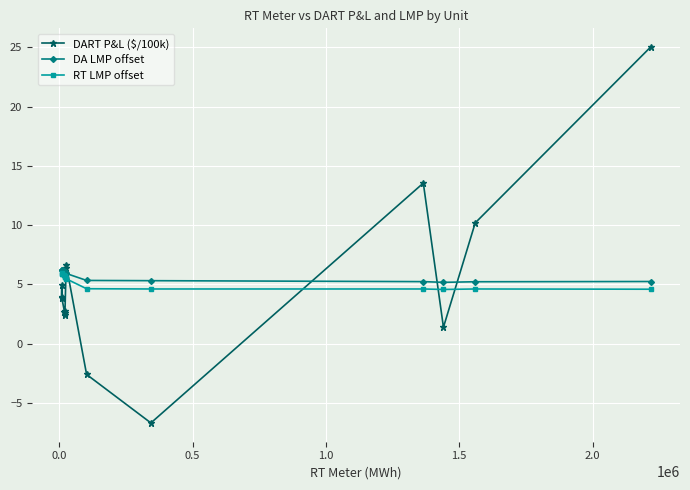

At how many categories does at least one series exceed 16?

1